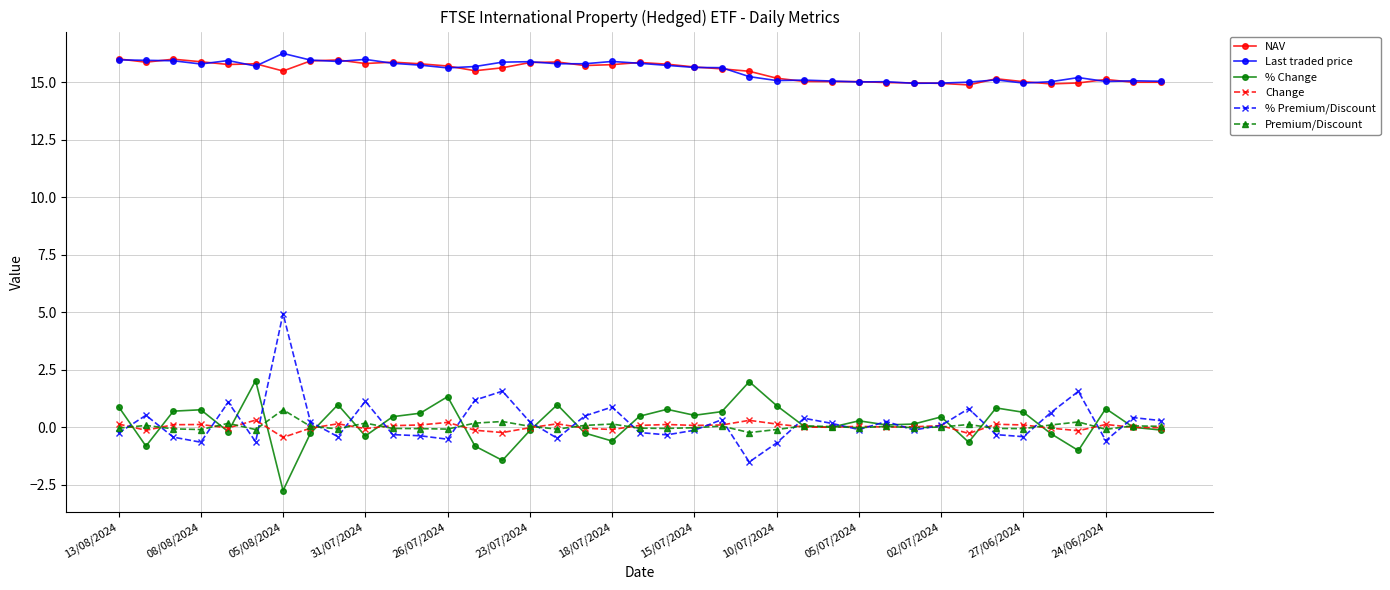

What is the difference between the maximum and minimum values in the Premium/Discount series?

1.0